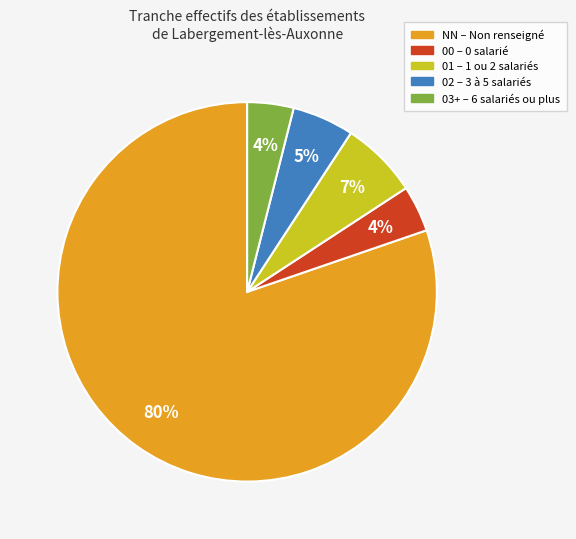

To the nearest percent, what portion does 03+ represent?

4%